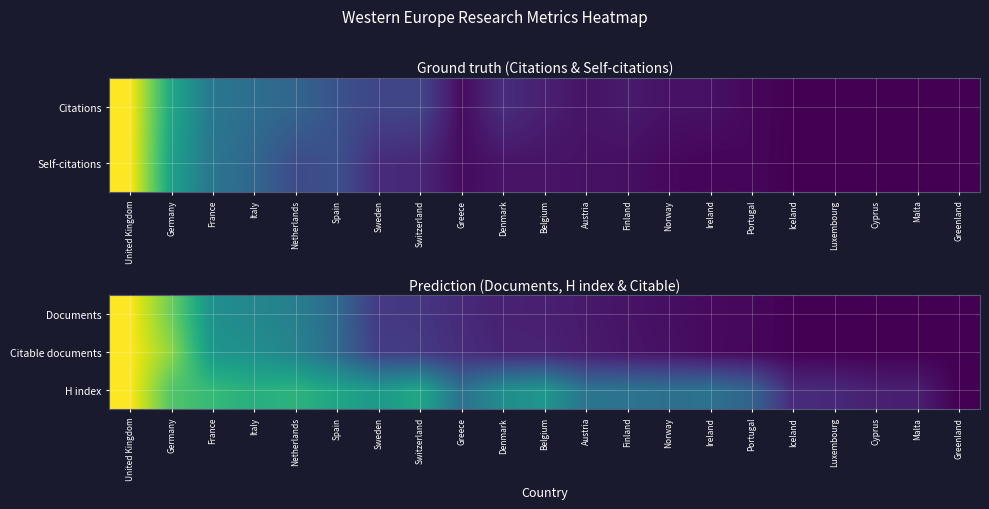

What is the difference between the Citable documents values at Switzerland and Austria?

0.1